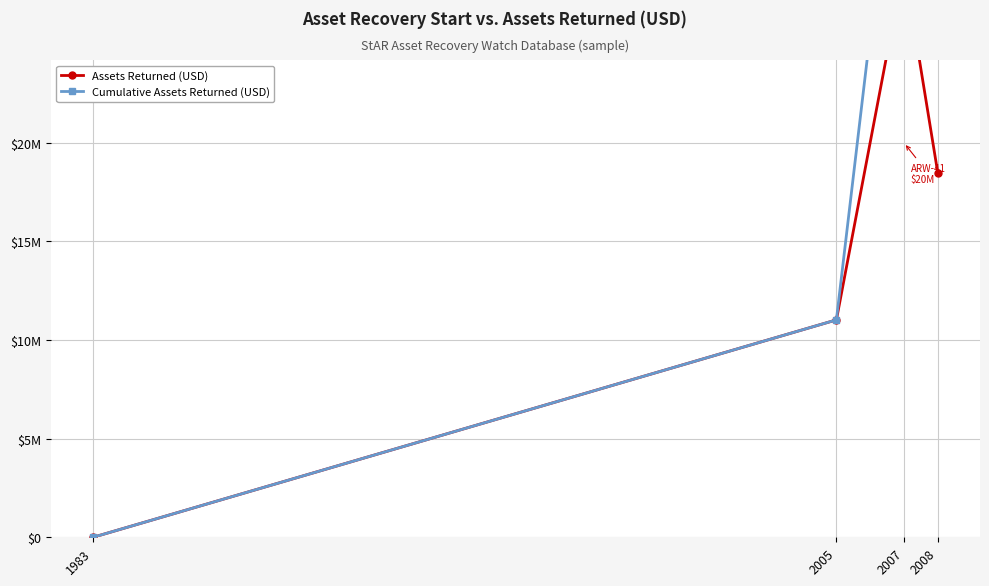

How many data points in Assets Returned (USD) are above 18482363?

1